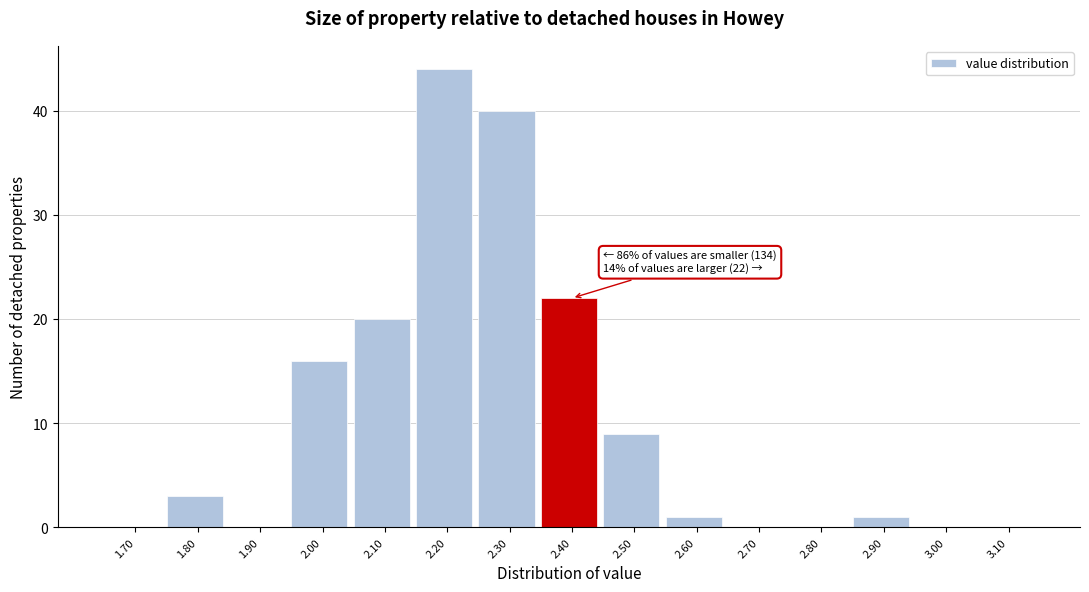

Reading left to right, transcribe all the data shown in this chart.

1.70=0	1.80=3	1.90=0	2.00=16	2.10=20	2.20=44	2.30=40	2.40=22	2.50=9	2.60=1	2.70=0	2.80=0	2.90=1	3.00=0	3.10=0